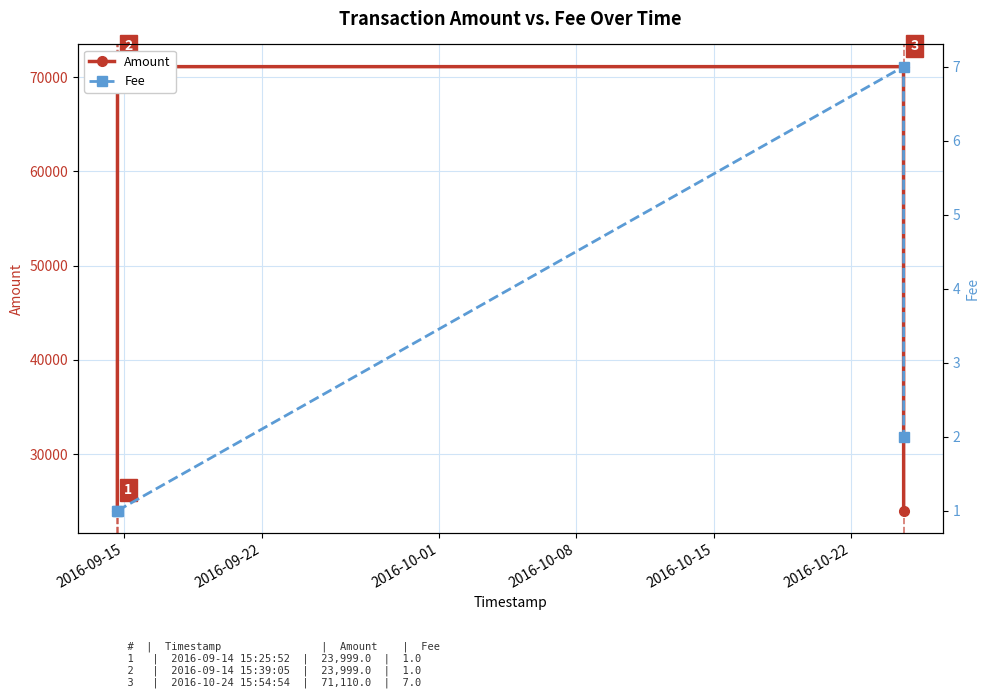

What is the highest value of the Amount series?

71110